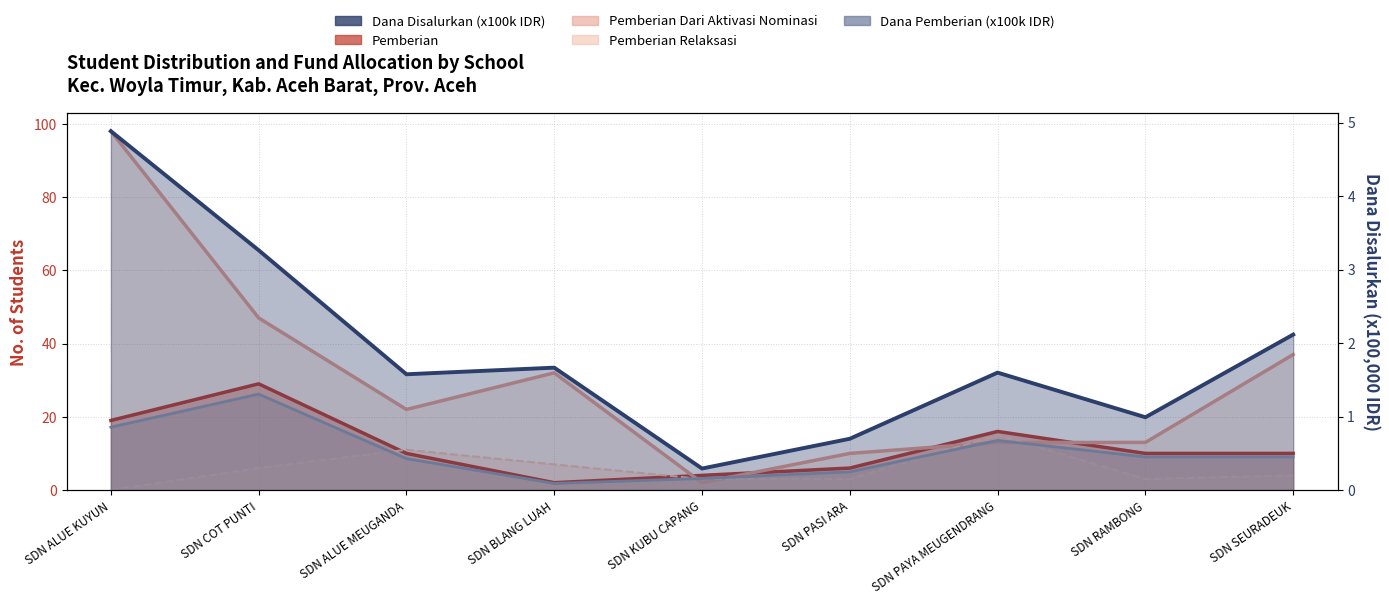

True or false: Pemberian Relaksasi has a value of 25.8 at SDN PAYA MEUGENDRANG.

False